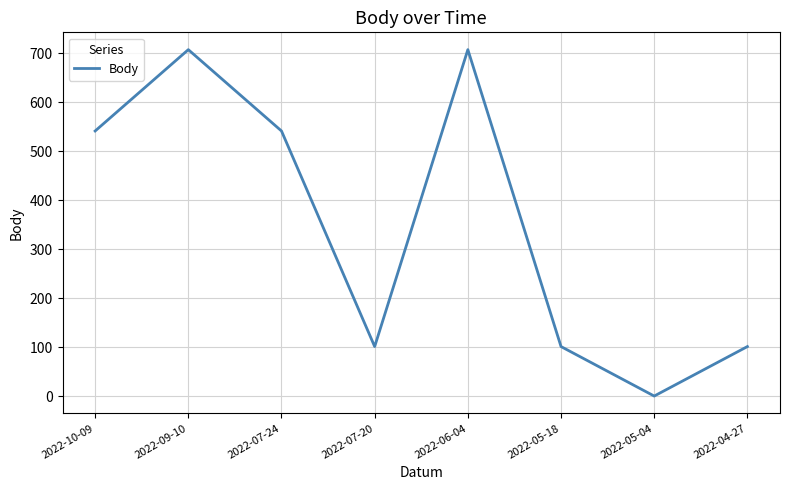

What position from the right is 2022-07-20?

5